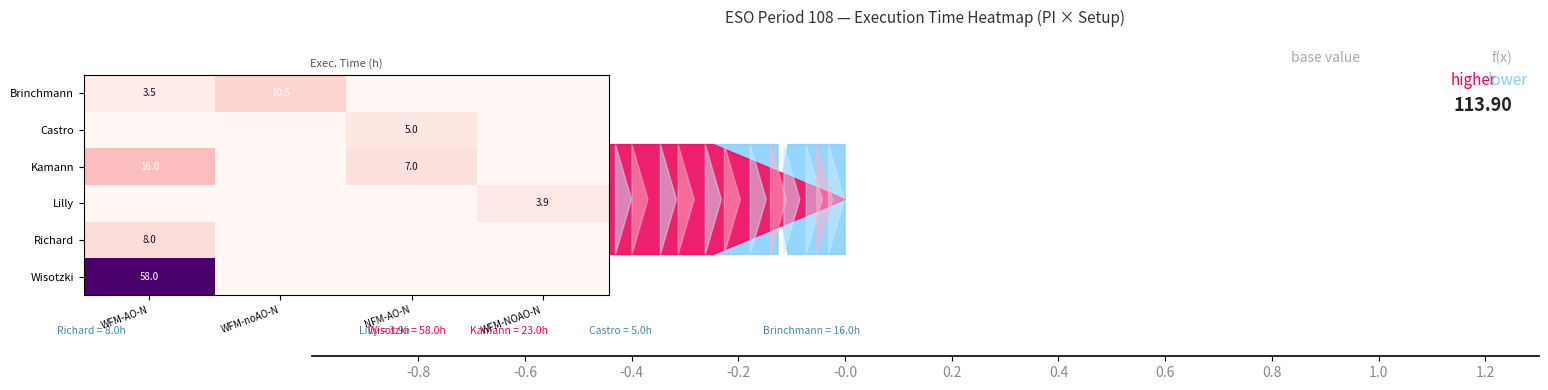

What is the difference between the maximum and minimum values in the Kamann series?

16.0